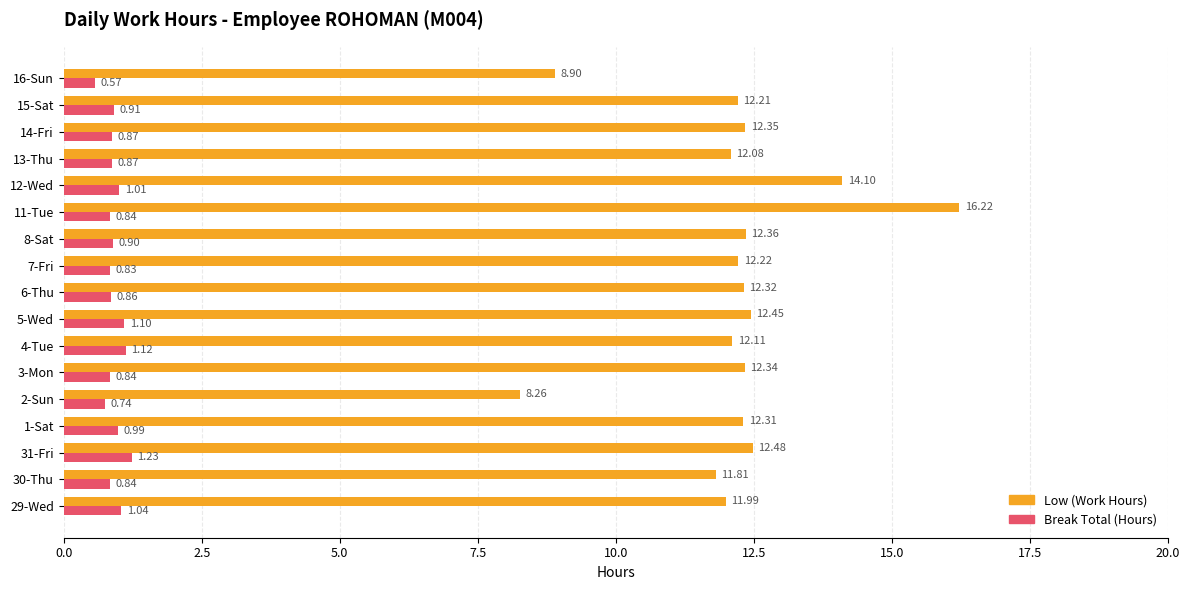

At which category is the sum across all series the highest?

11-Tue